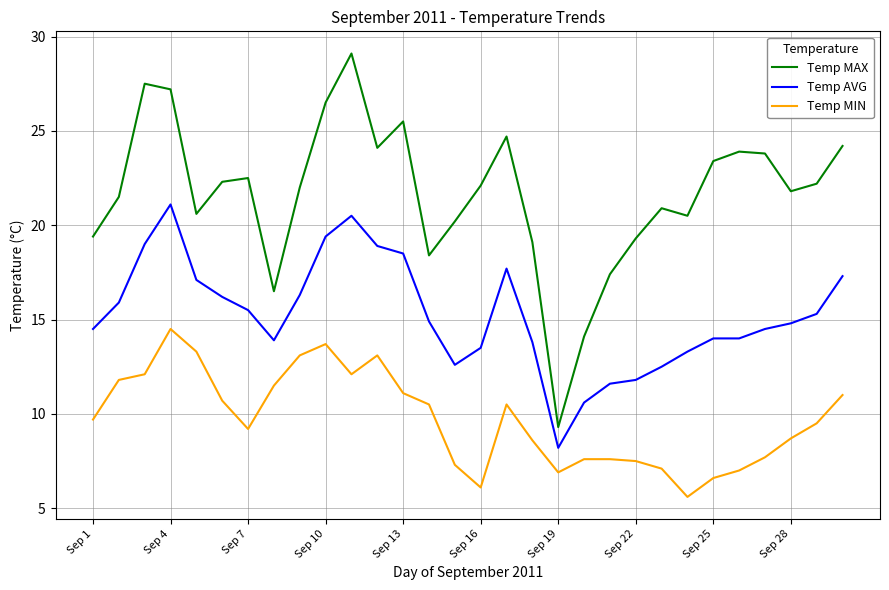

Which series has the largest range (max minus min)?

Temp MAX